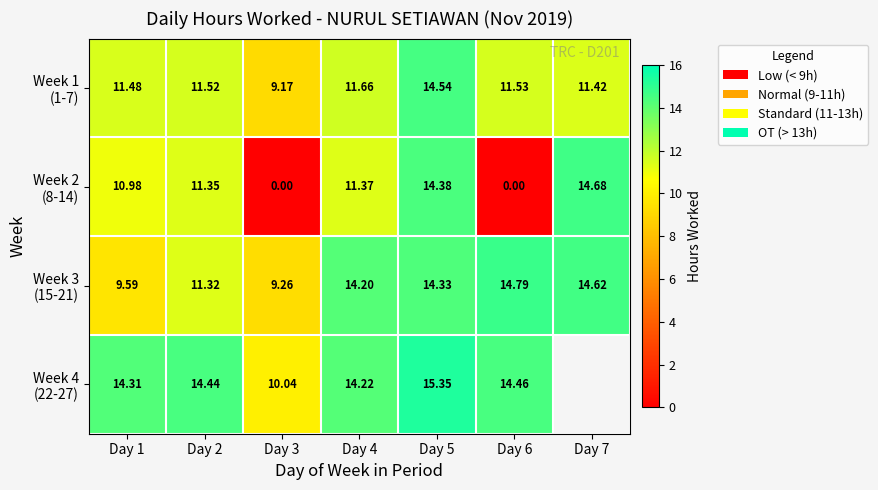

At Day 6, list the series in order from largest to smallest.

Week 3 (15-21), Week 4 (22-27), Week 1 (1-7), Week 2 (8-14)